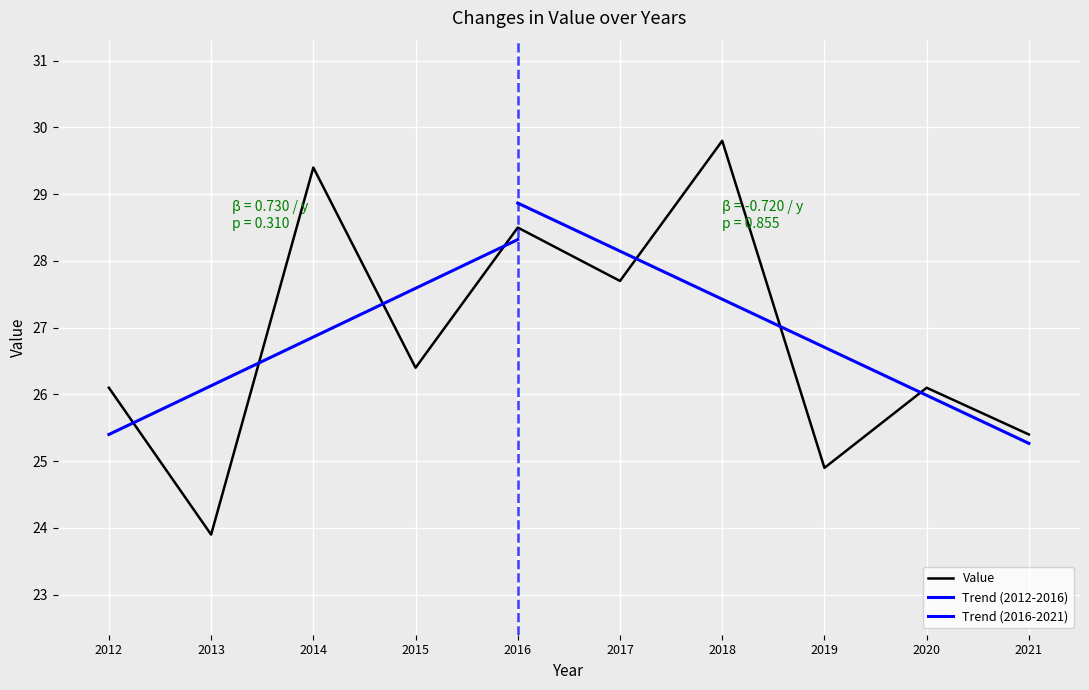

How many values exceed 26?

7